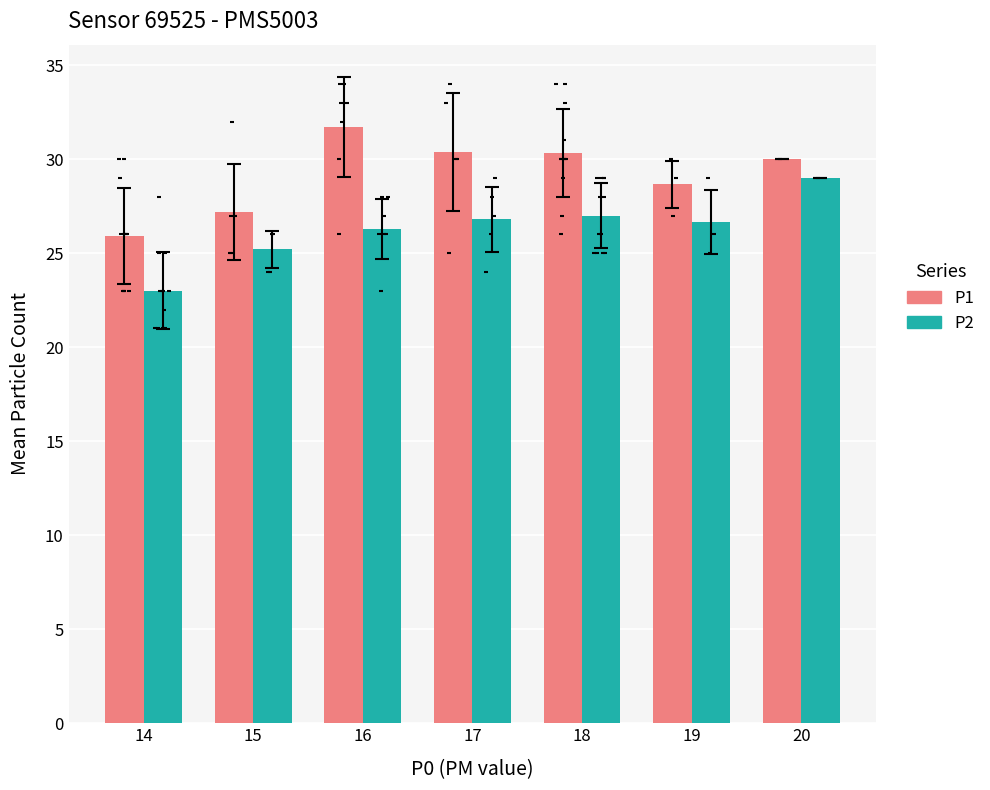

Is the value of P1 at 15 greater than the value of P2 at 18?

Yes